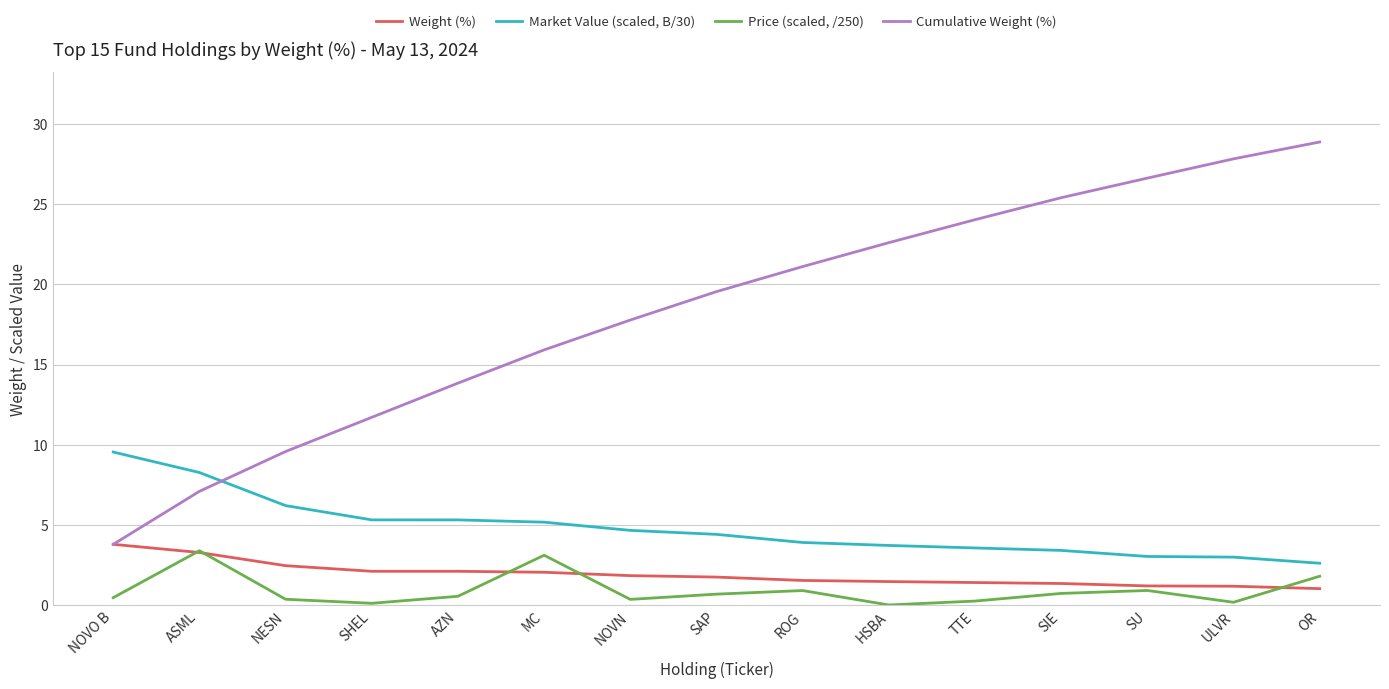

Is the value of Price (scaled, /250) at NESN greater than the value of Weight (%) at HSBA?

No